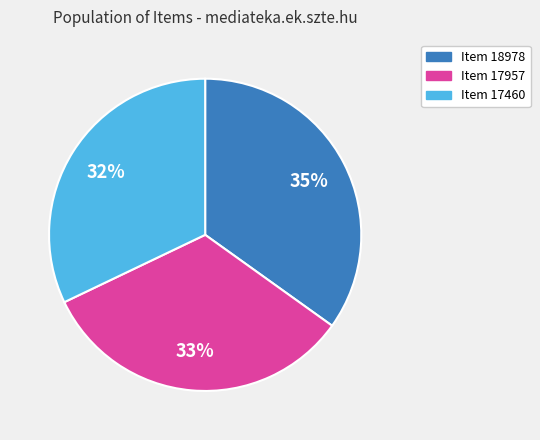

Between Item 17957 and Item 18978, which is larger?

Item 18978